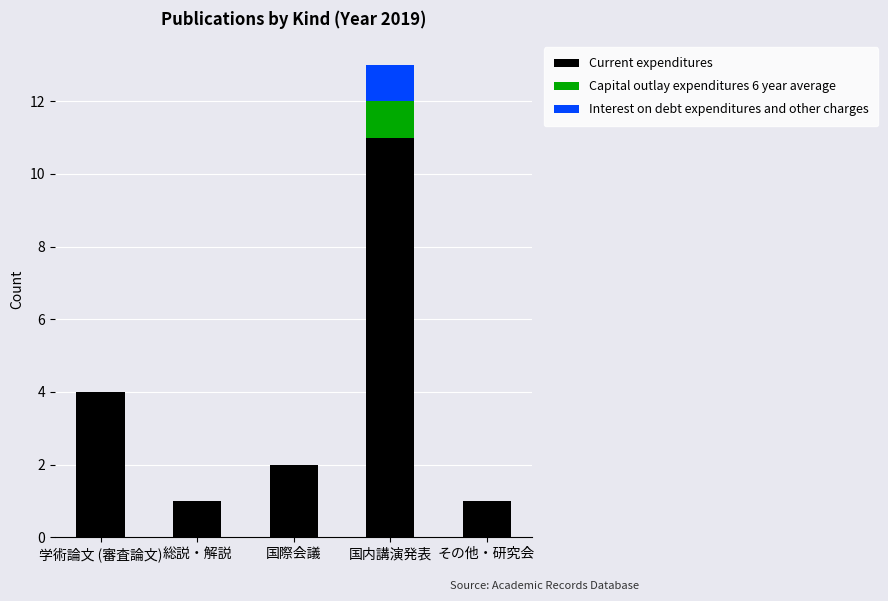

What is the total value across all series at 国内講演発表?

13